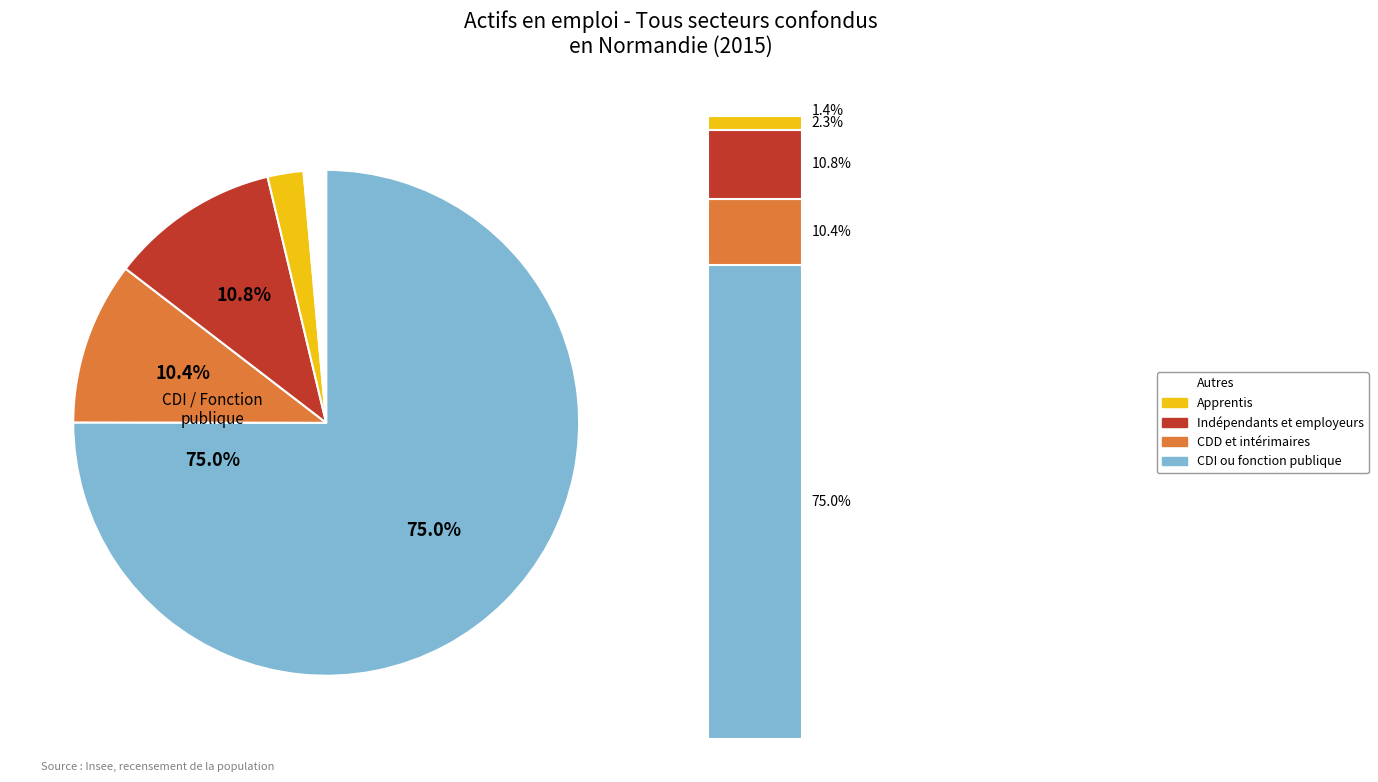

Is there any slice that represents more than half of the pie?

Yes